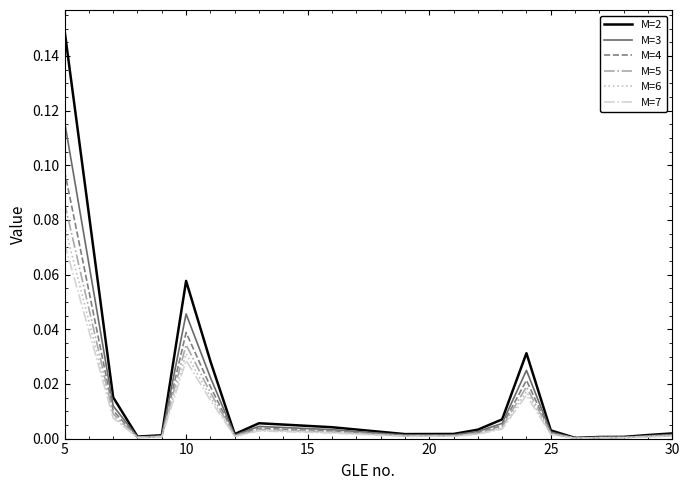

List the series in order of their peak value, lowest first.

M=7, M=6, M=5, M=4, M=3, M=2